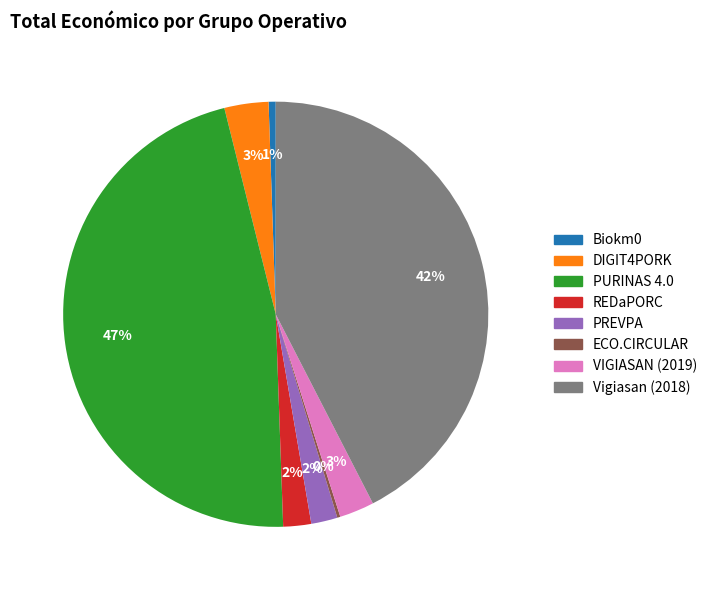

Which has a higher value, Vigiasan (2018) or DIGIT4PORK?

Vigiasan (2018)